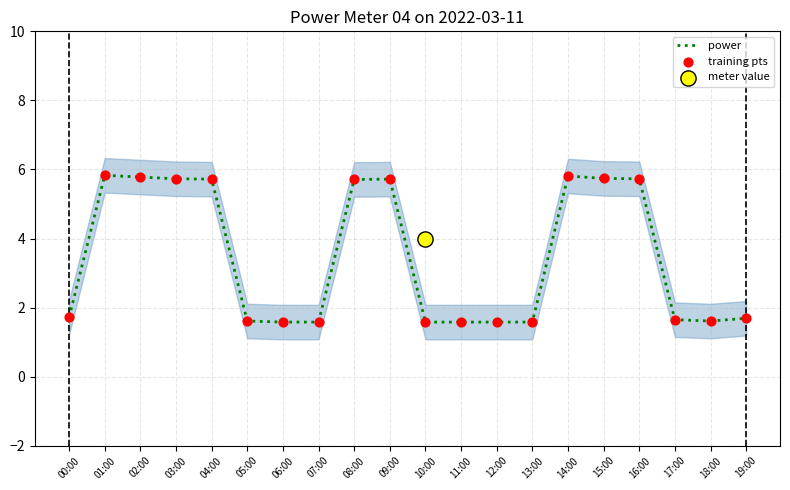

Which series has the largest total across all categories?

power